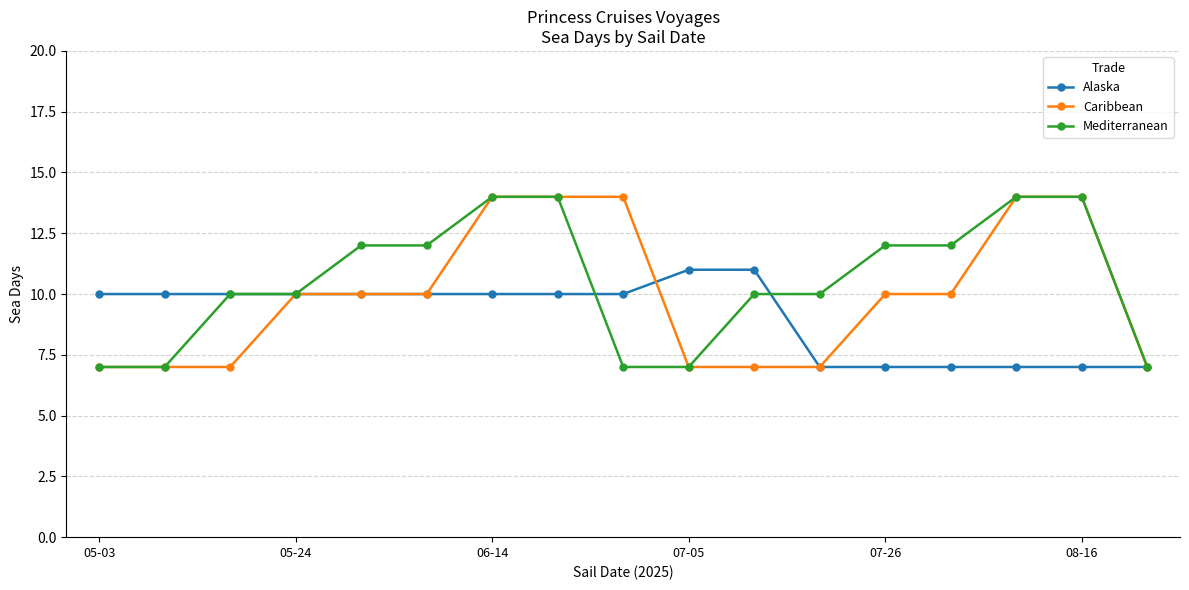

At how many categories does at least one series exceed 8?

16